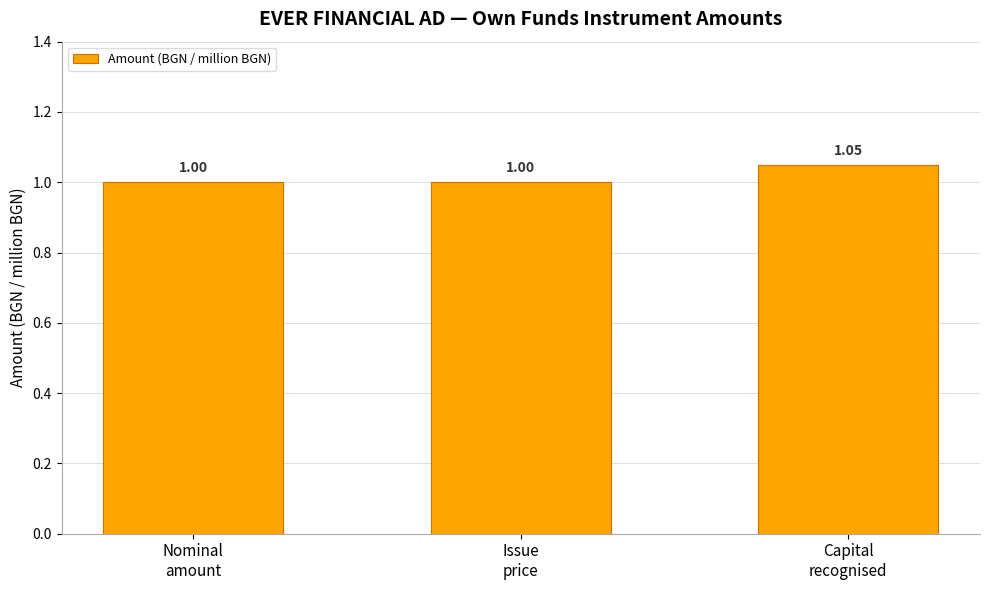

What is the average value?

1.0